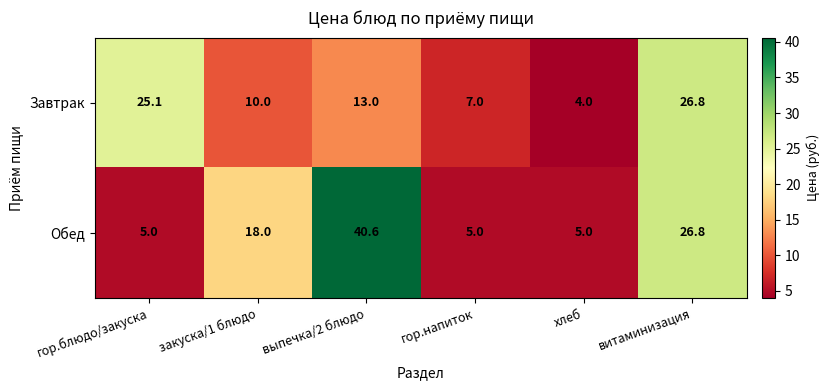

How many distinct data groups are displayed?

2